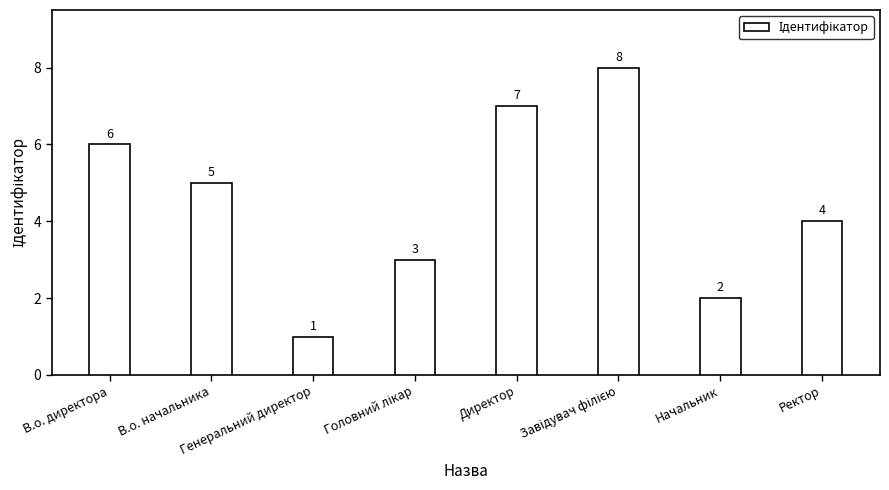

What is the maximum value shown in the chart?

8